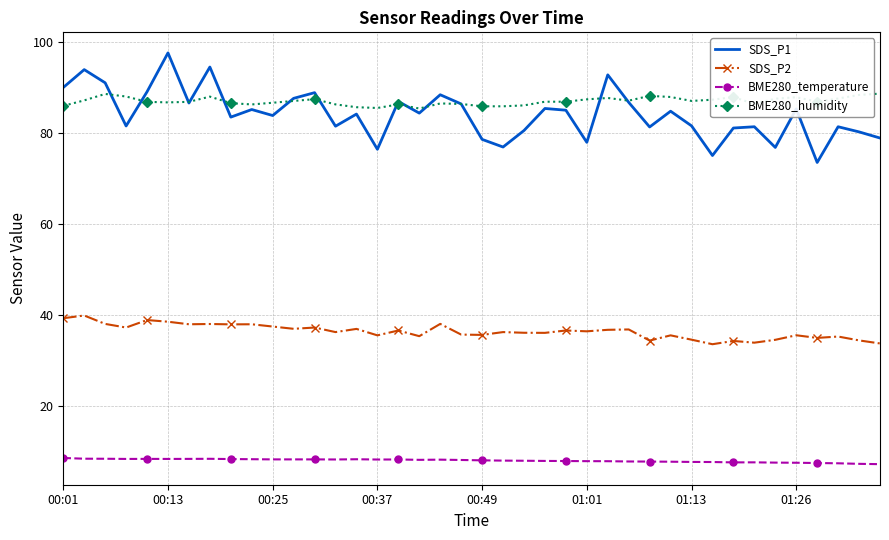

What is the lowest value of the SDS_P1 series?

73.6